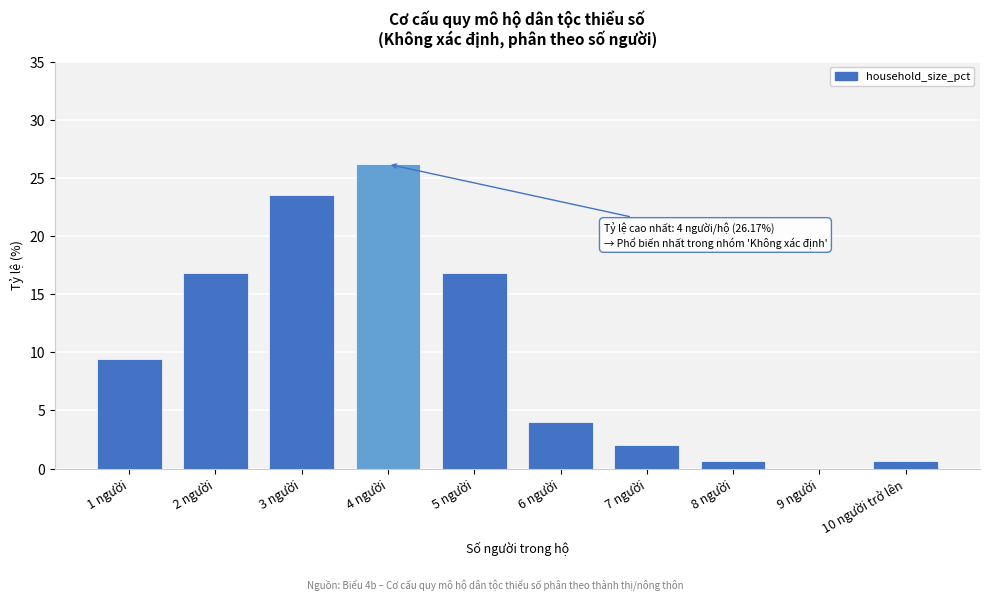

Reading left to right, list all the values displayed in this chart.

1 người=9.4	2 người=16.8	3 người=23.5	4 người=26.2	5 người=16.8	6 người=4.0	7 người=2.0	8 người=0.7	9 người=0.0	10 người trở lên=0.7